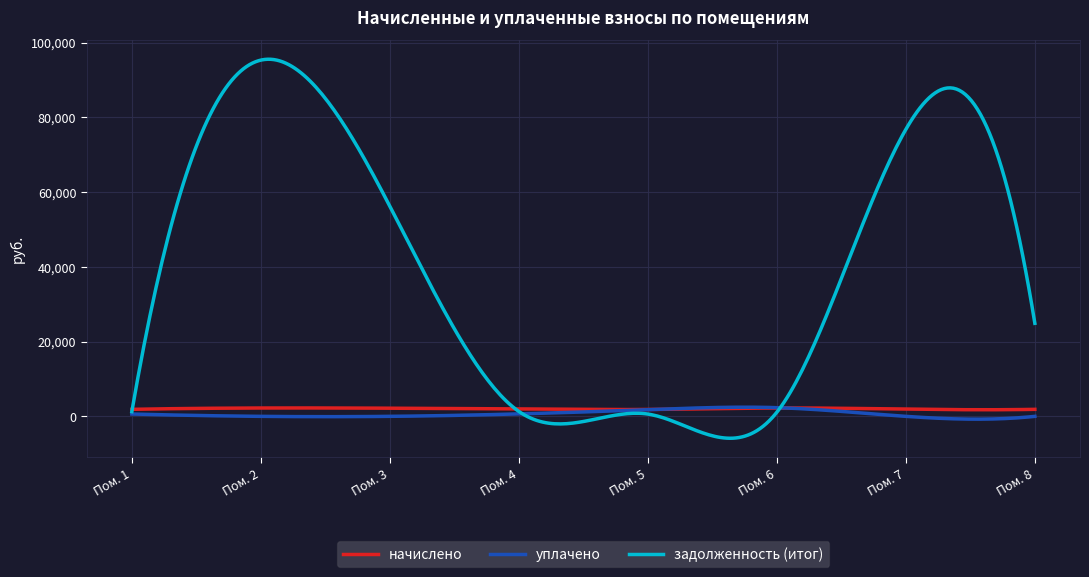

What is the minimum value for задолженность (итог)?

-5861.1